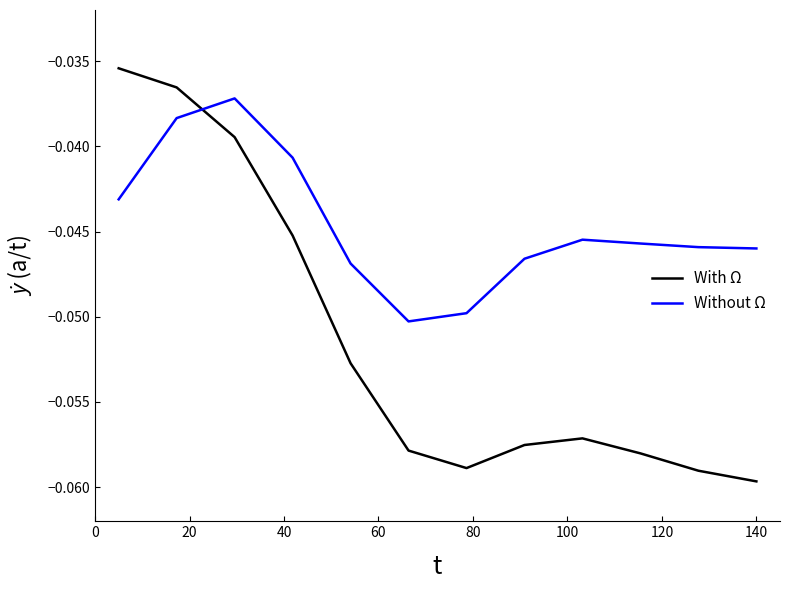

How many lines are shown in the chart?

2